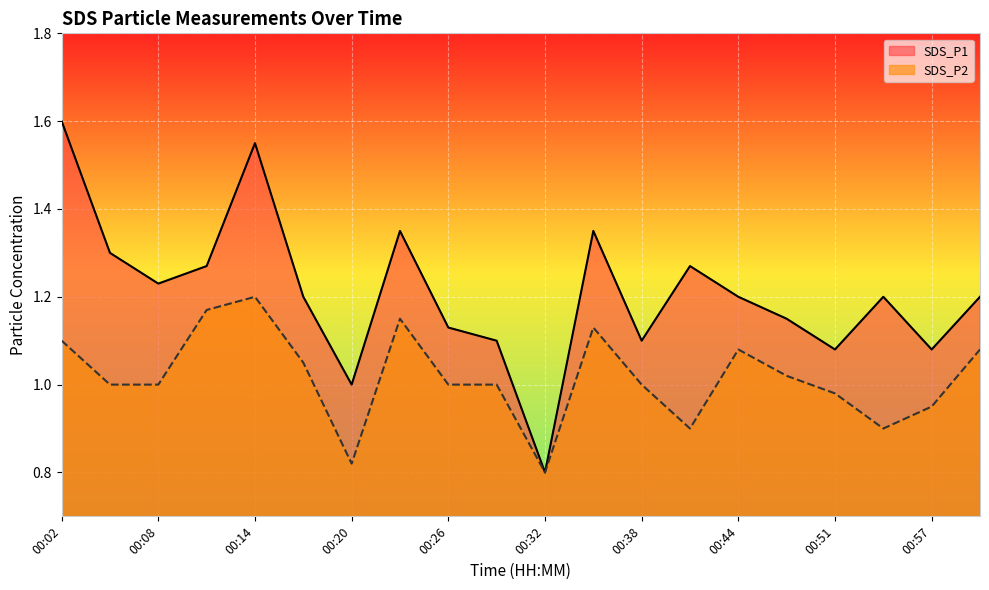

Does the chart display data point markers on the line(s)?

No